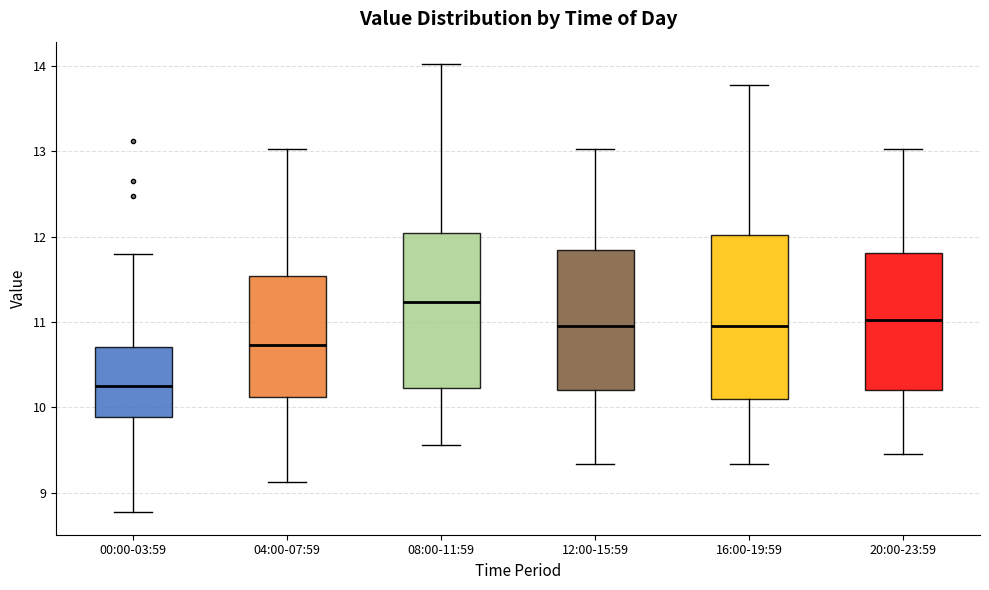

Which box's median line is the highest?

08:00-11:59